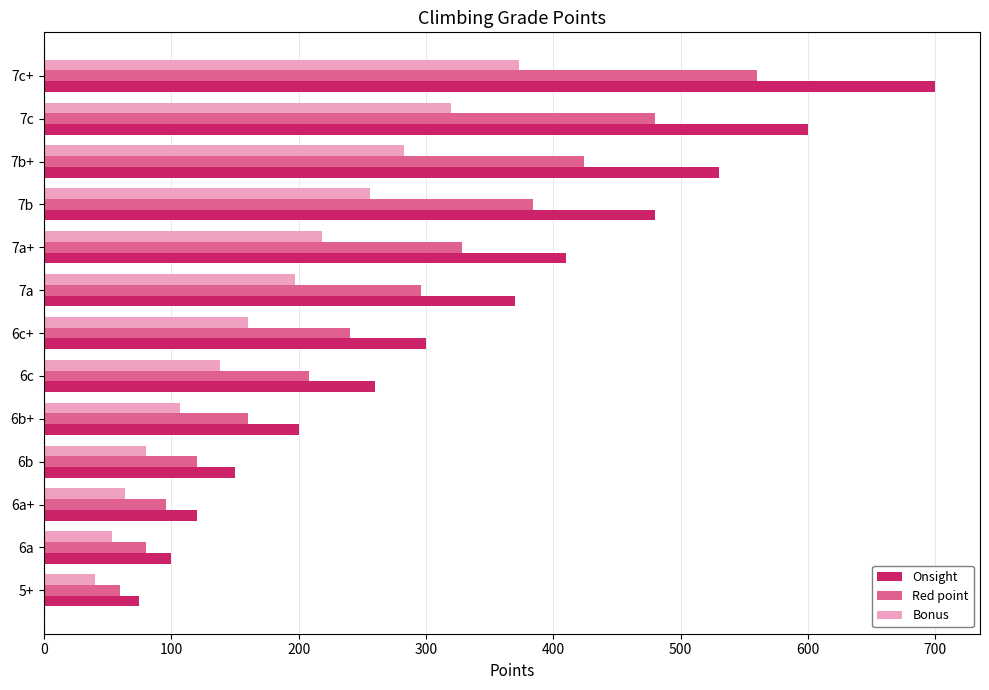

Rank the categories by Red point value from highest to lowest.

7c+, 7c, 7b+, 7b, 7a+, 7a, 6c+, 6c, 6b+, 6b, 6a+, 6a, 5+